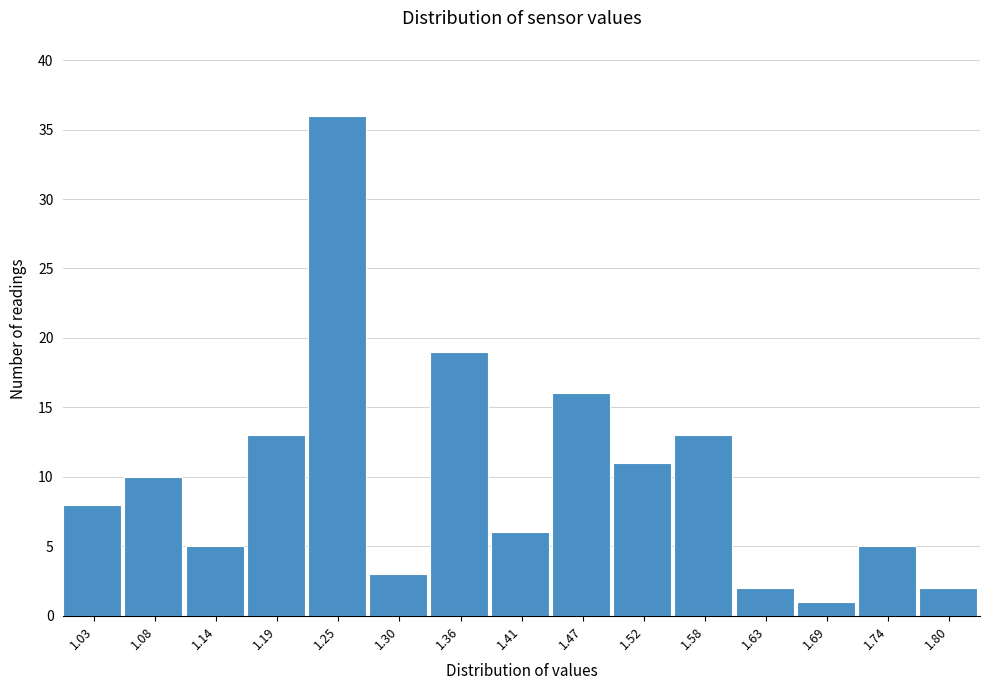

Reading left to right, what are all the values shown in this chart?

1.03=8	1.08=10	1.14=5	1.19=13	1.25=36	1.30=3	1.36=19	1.41=6	1.47=16	1.52=11	1.58=13	1.63=2	1.69=1	1.74=5	1.80=2